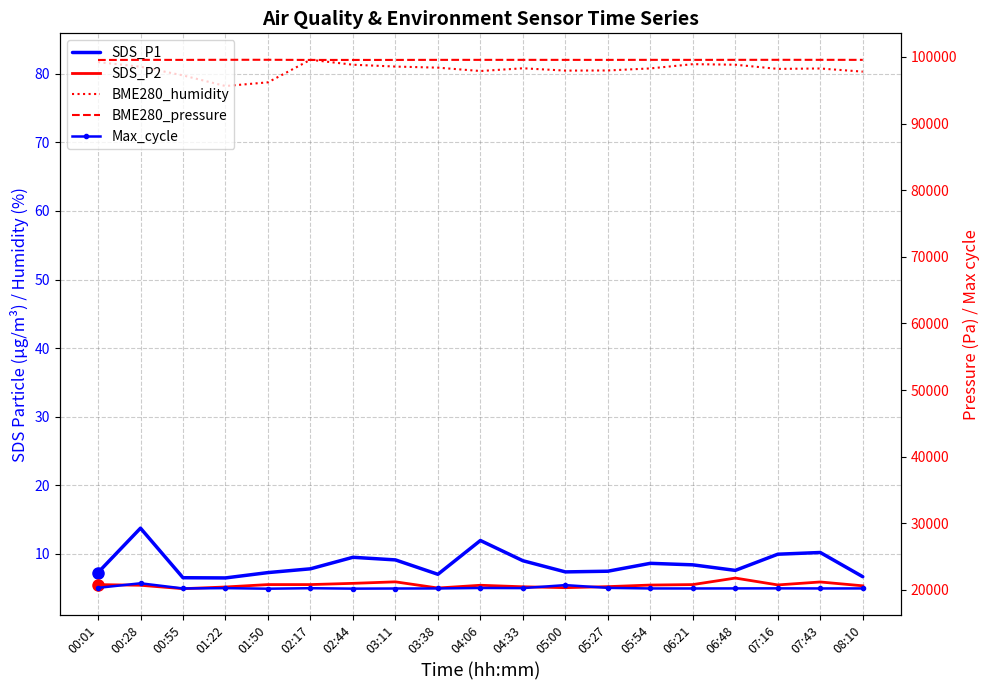

Which category has the highest value in the SDS_P1 series?

00:28